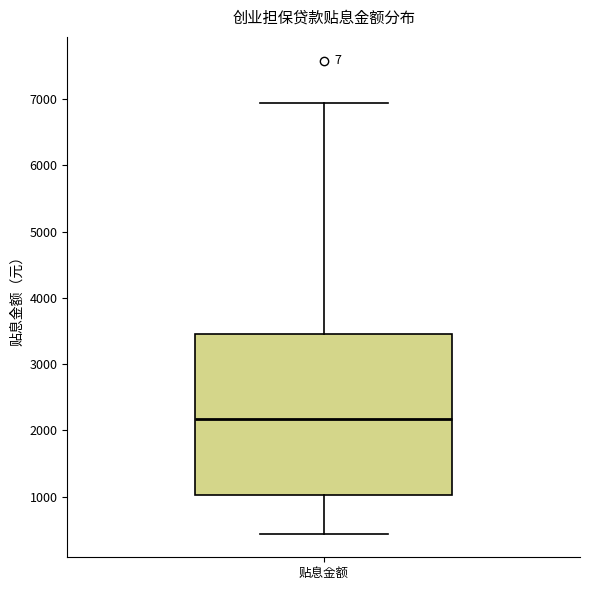

Where does the lower whisker of the box for 贴息金额 end on the y-axis? The values are not printed on the chart, so give them approximately, as read against the axis.

400